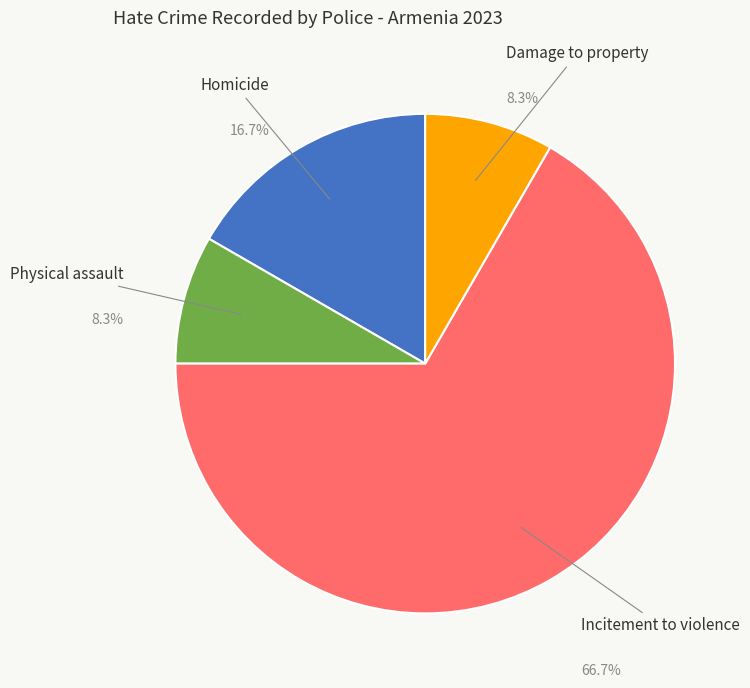

How many slices are in this pie chart?

4